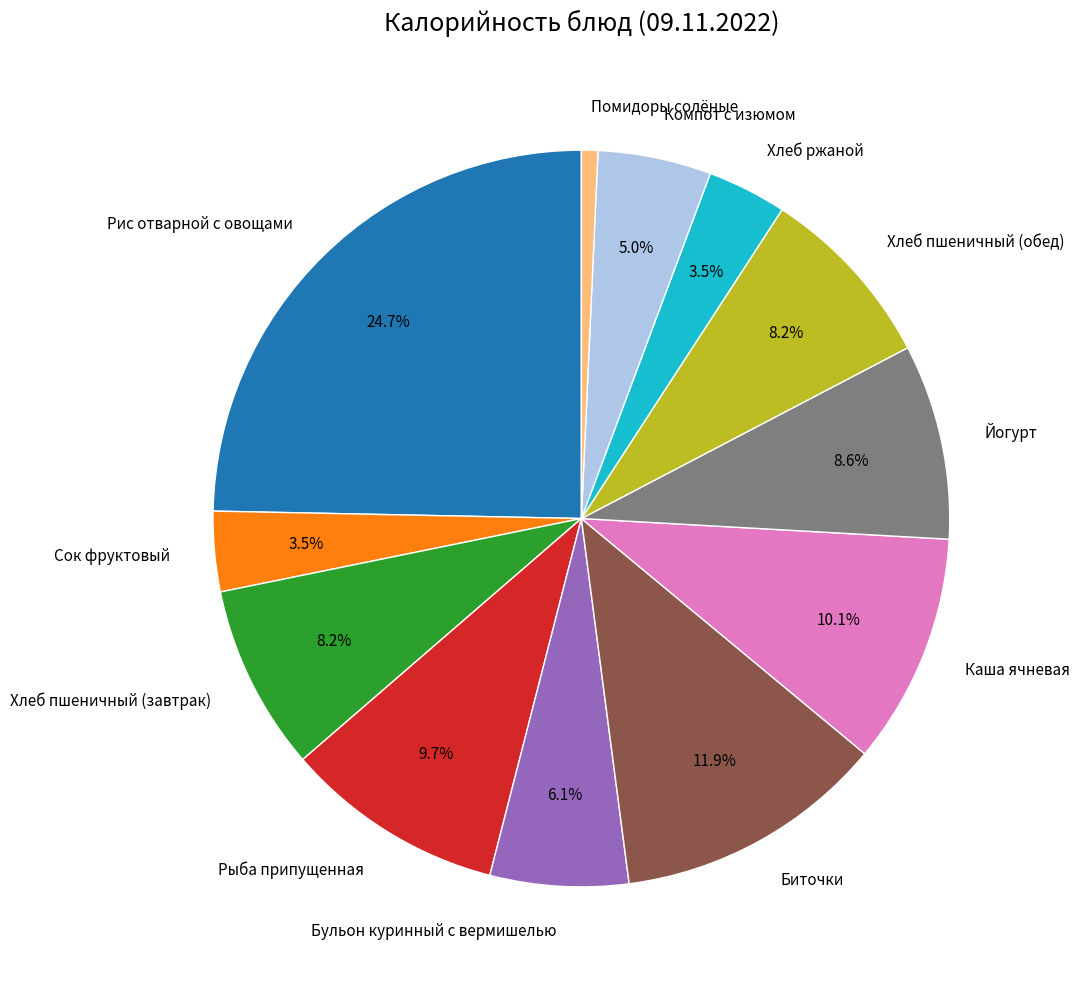

To the nearest percent, what portion does Рыба припущенная represent?

10%